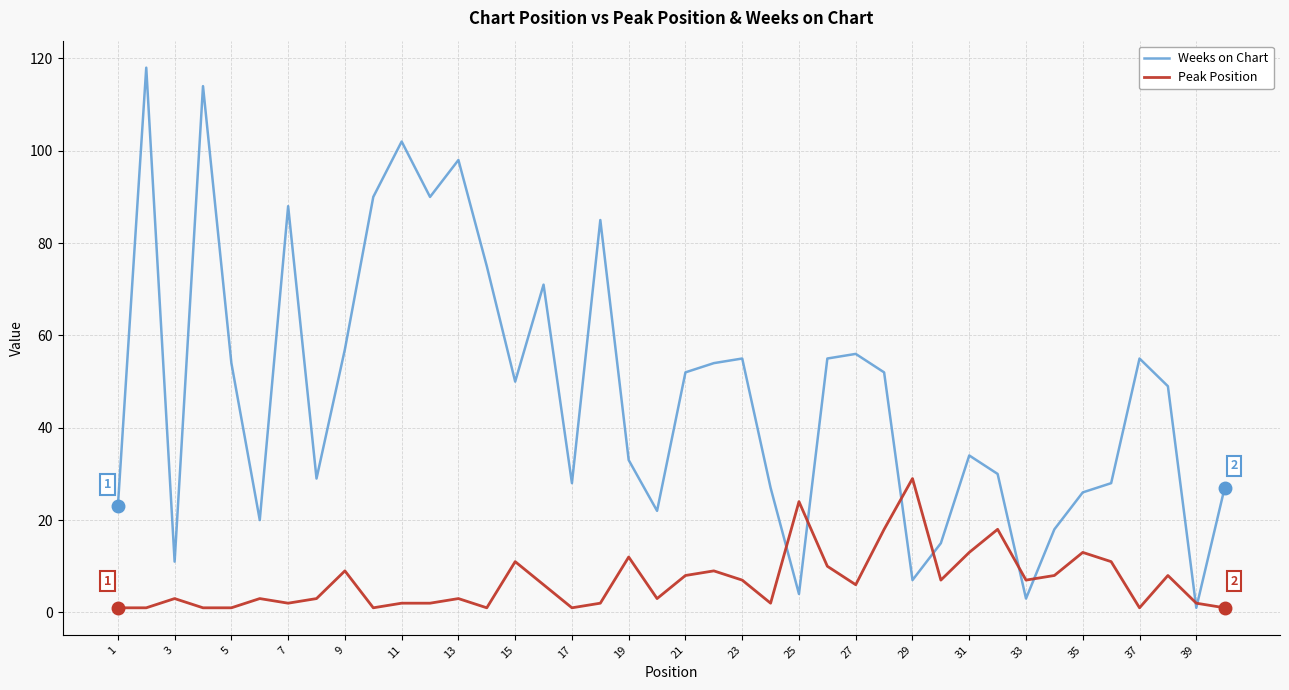

What is the maximum value shown in the chart?

118